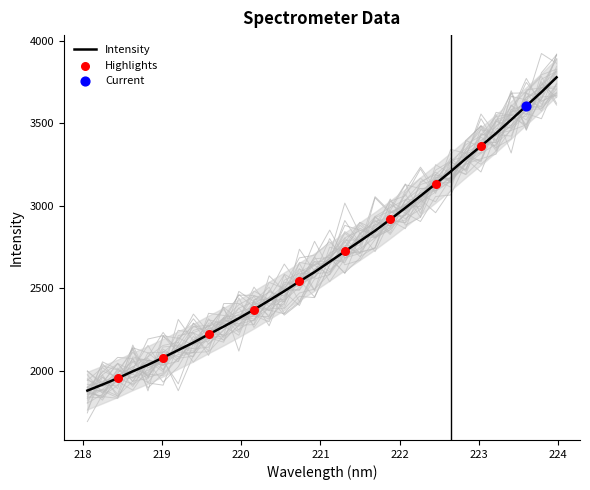

What is the change in value from 219.7801 to 220.7354?

+273.3